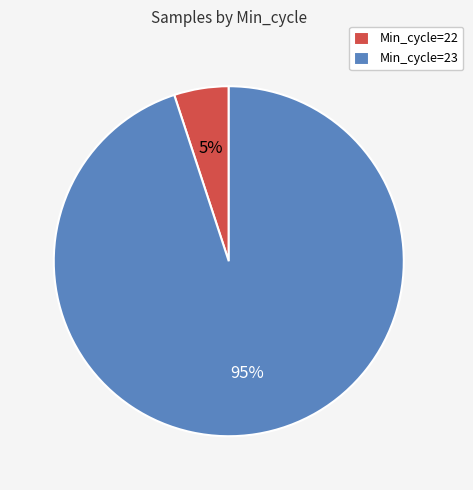

Is it true that Min_cycle=22 is 5% of the pie?

True